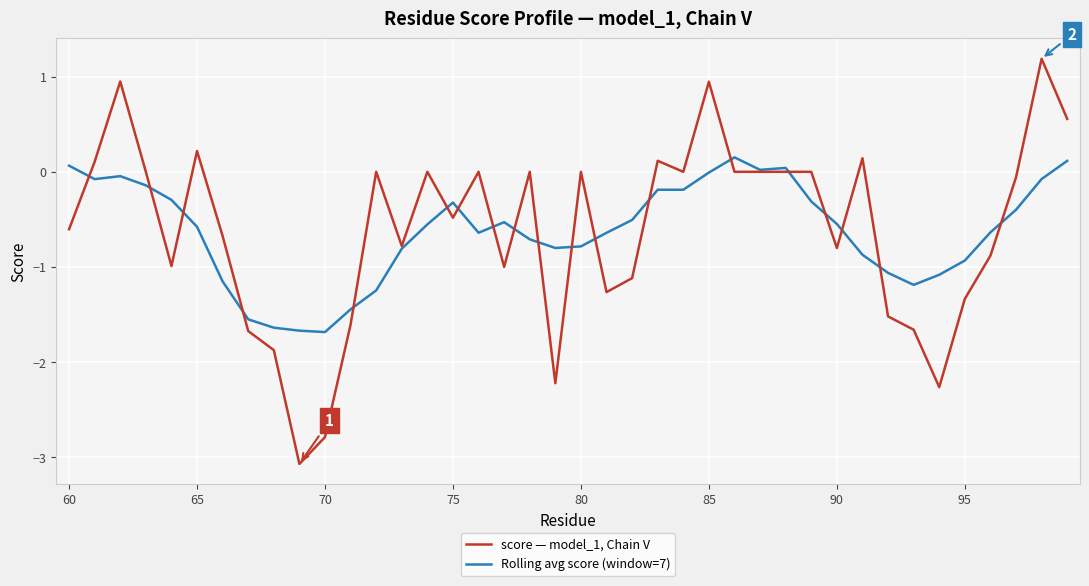

At how many categories does at least one series exceed -2?

40